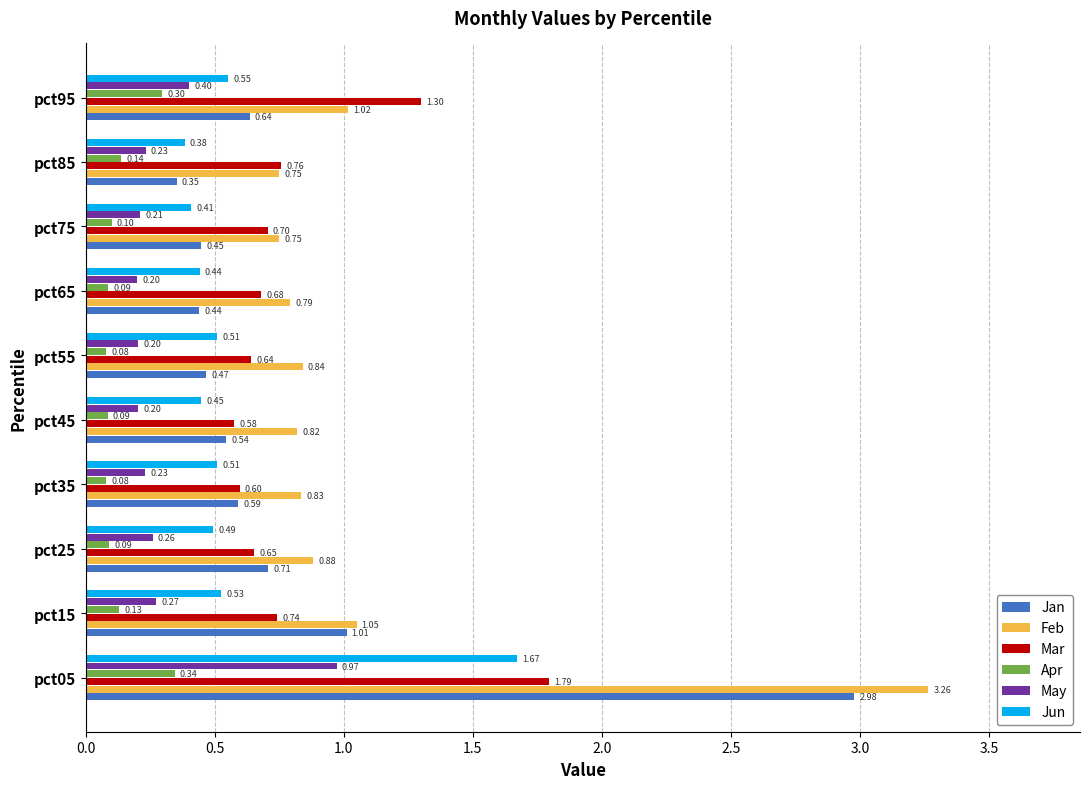

What is the average value of the May series?

0.3